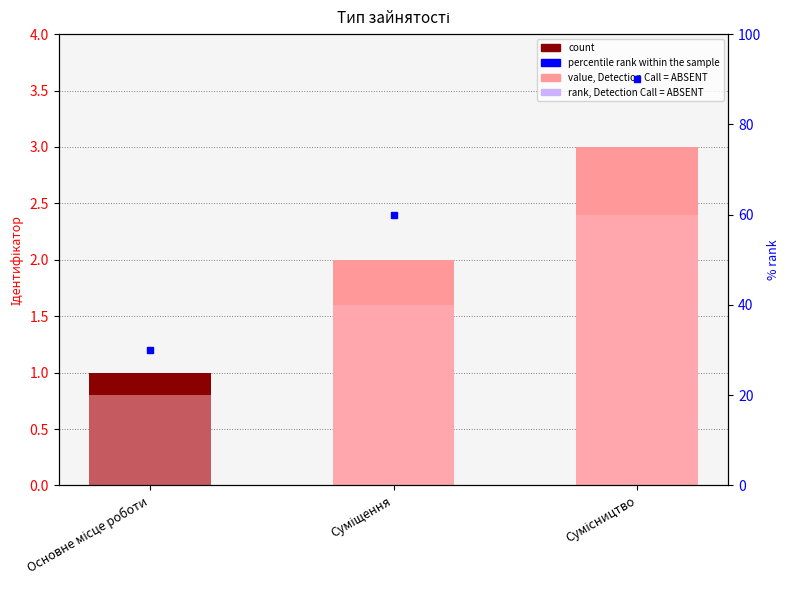

The value at Суміщення is 3. True or false?

False